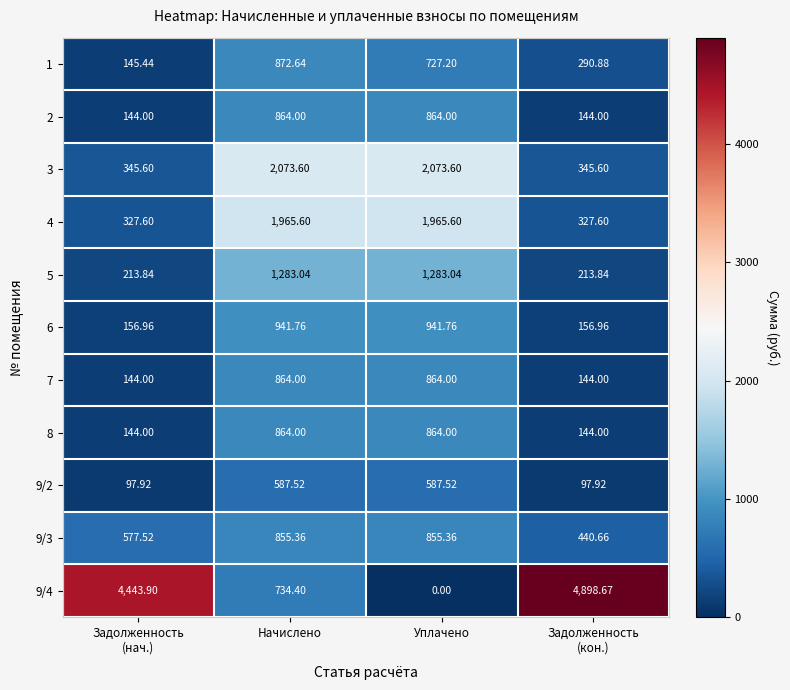

Which series has the largest total across all categories?

9/4